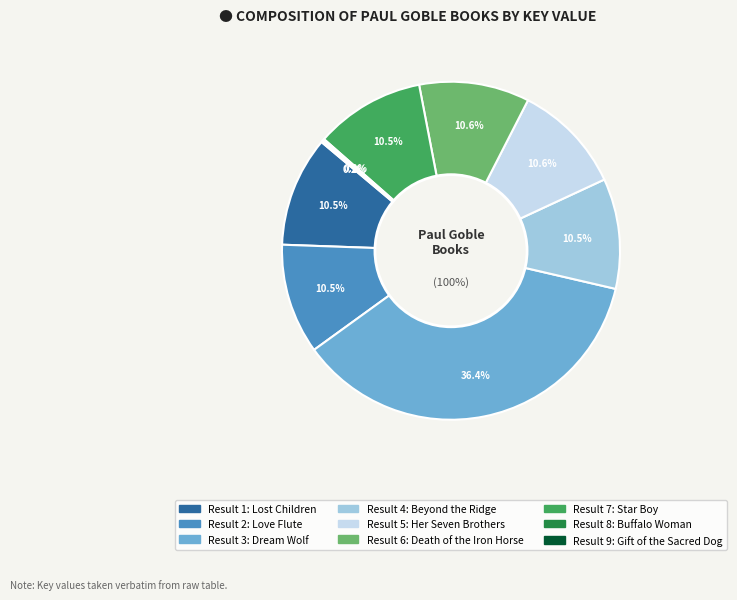

How many segments does this pie chart have?

9